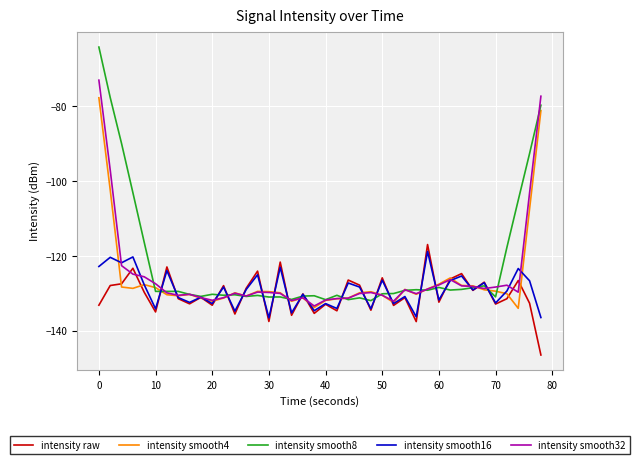

What is the highest value of the intensity smooth8 series?

-64.1